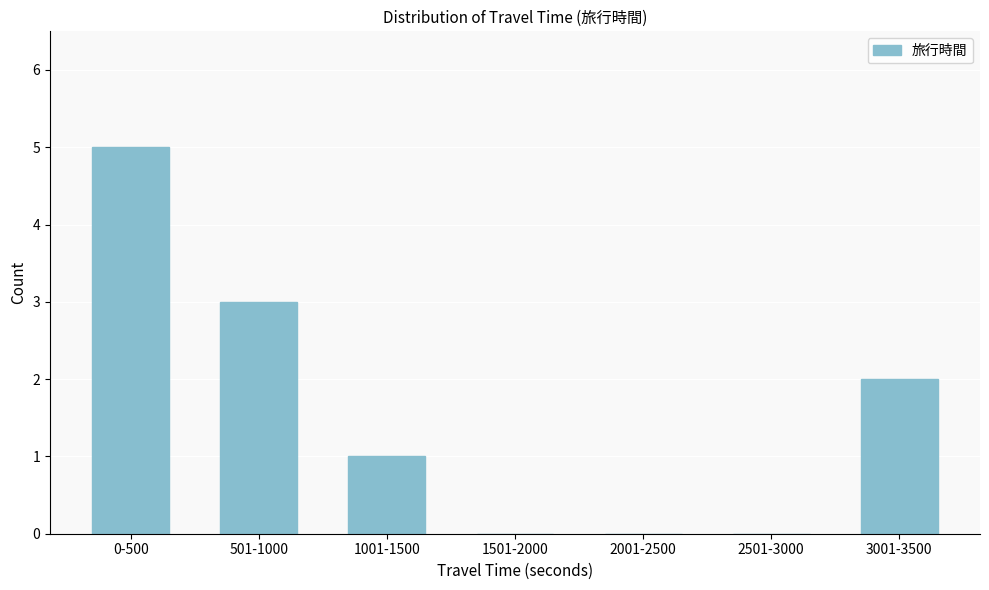

Reading right to left, transcribe all the data shown in this chart.

3001-3500=2	2501-3000=0	2001-2500=0	1501-2000=0	1001-1500=1	501-1000=3	0-500=5